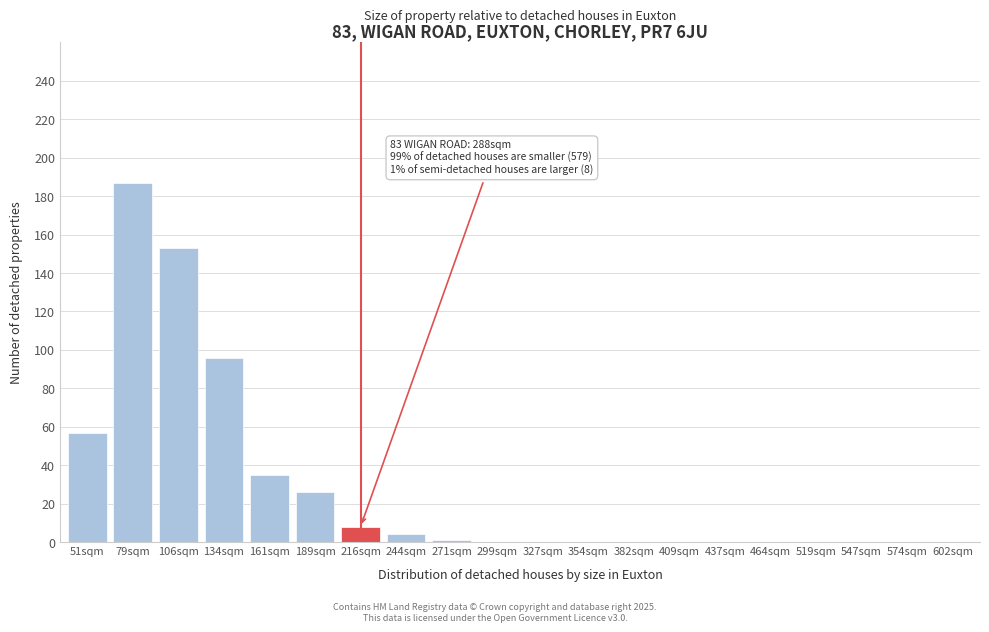

What is the maximum value shown in the chart?

187